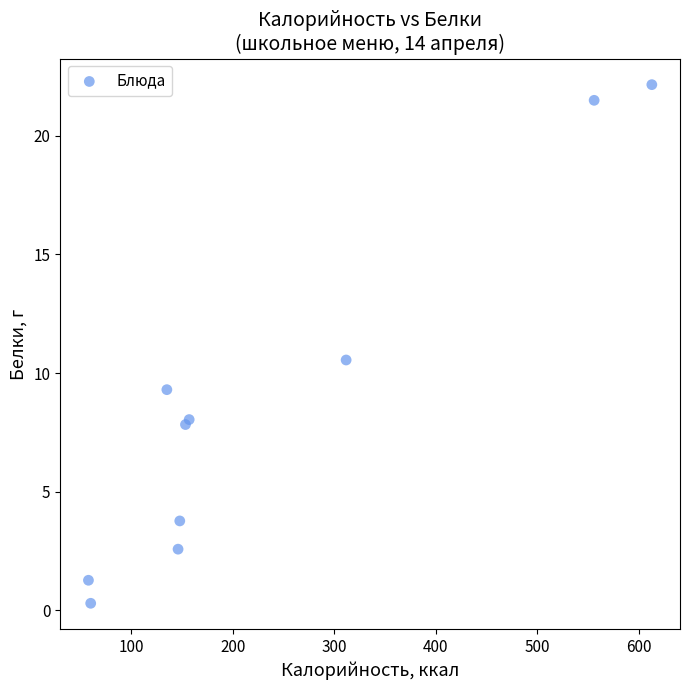

What Y value in the scatter plot is closest to 11?

10.6